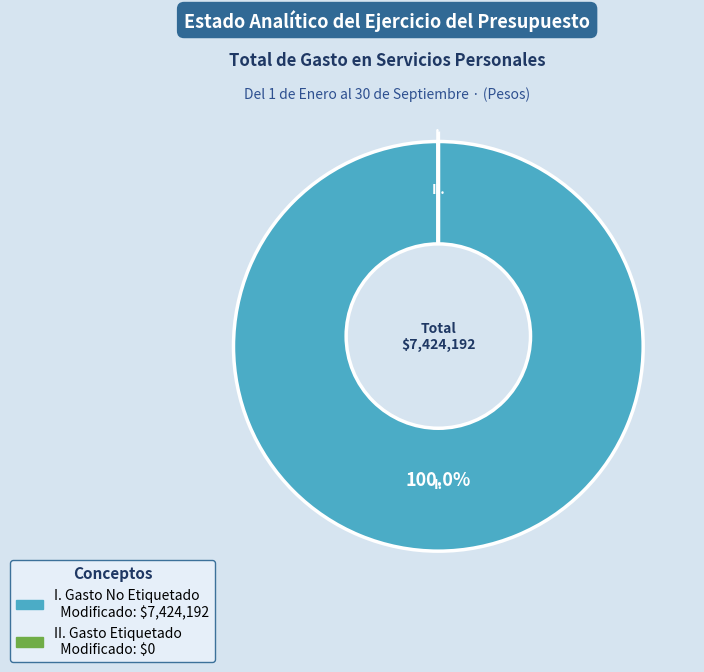

Combined, do I. Gasto No Etiquetado and II. Gasto Etiquetado account for over 50%?

Yes